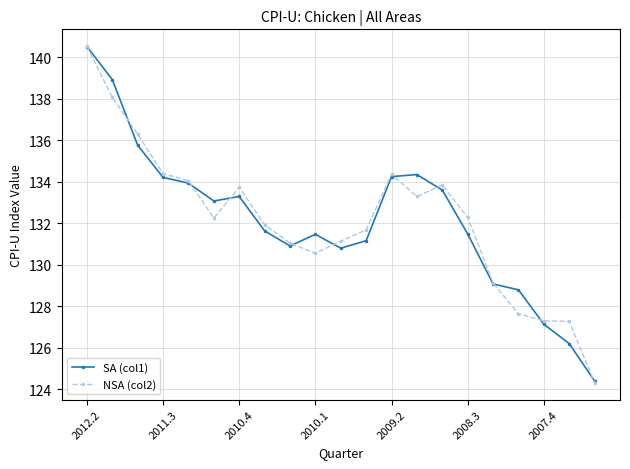

True or false: NSA (col2) has more than 0 points higher than both neighbors.

True